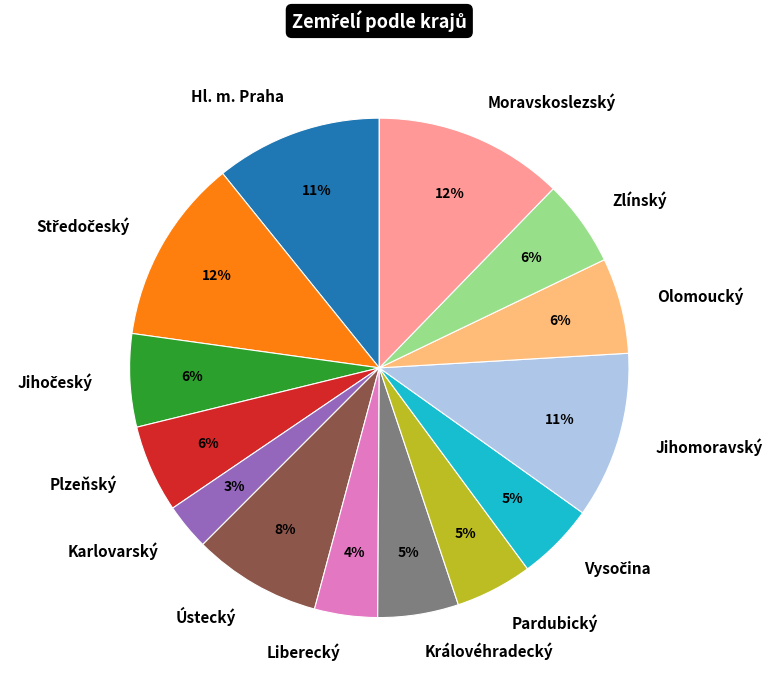

Approximately how many times larger is the value at Plzeňský compared to Moravskoslezský?

0.5